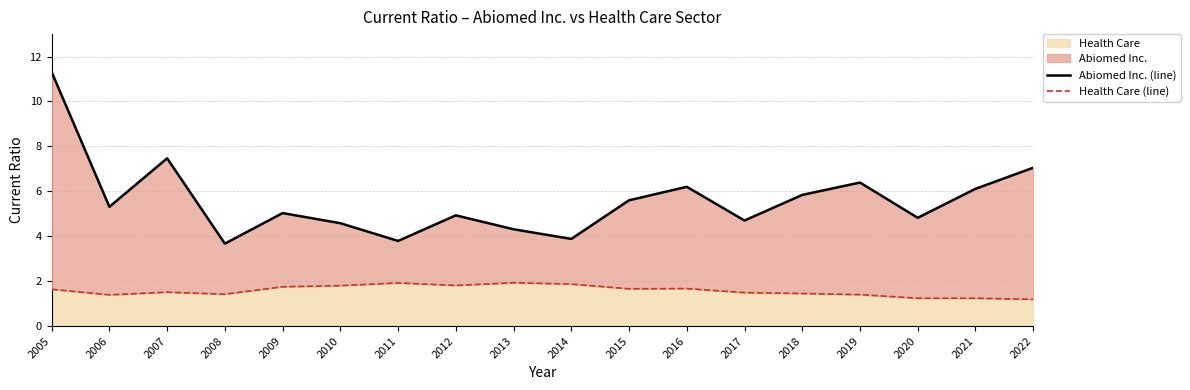

True or false: Health Care (line) has a value of 2.0 at 2021.

False